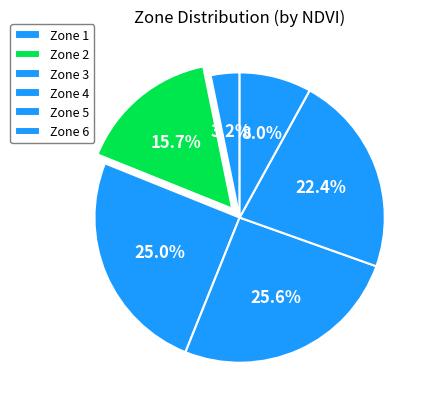

Which slice is the smallest?

Zone 1